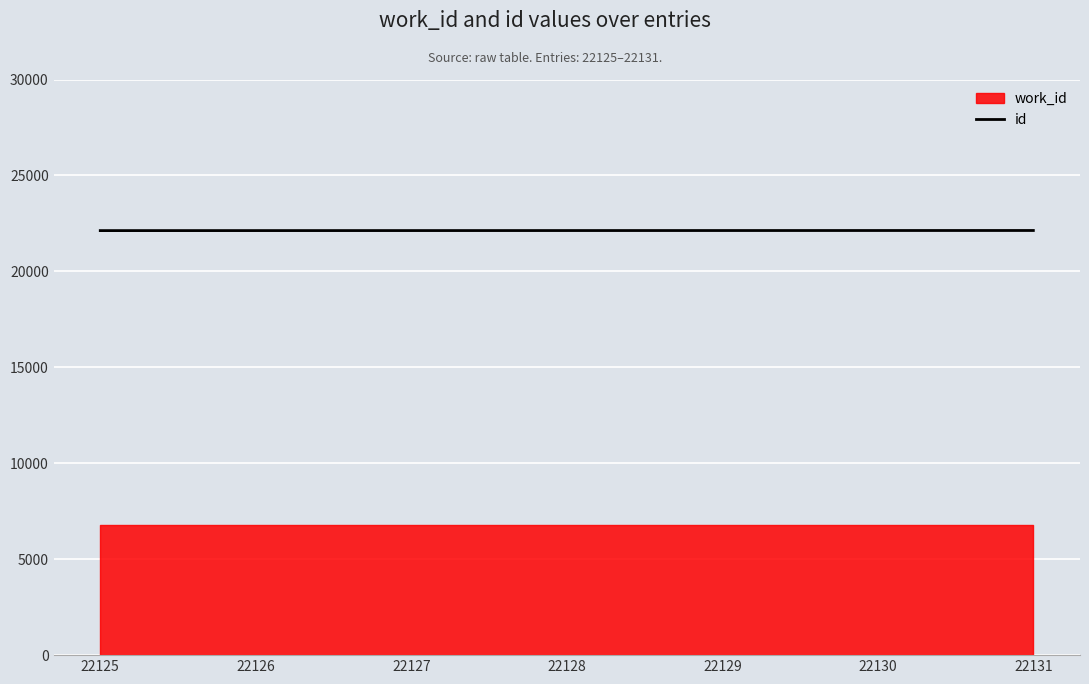

The id series shows 36355 at 22129. True or false?

False